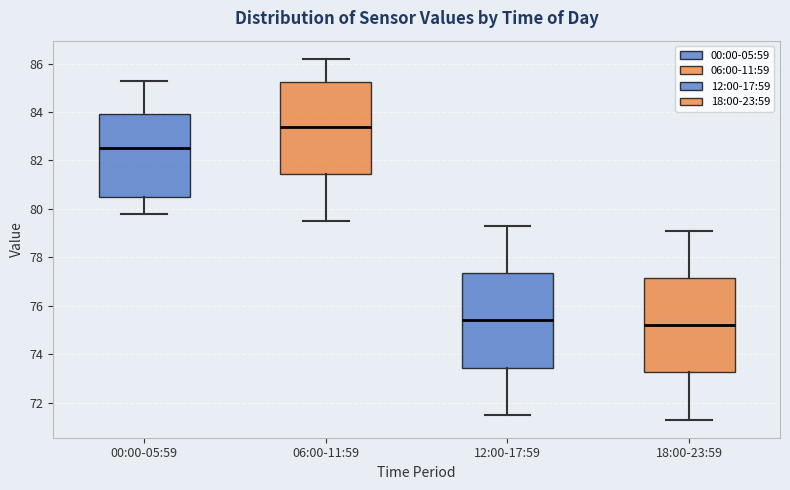

Which box's median line is the highest?

06:00-11:59